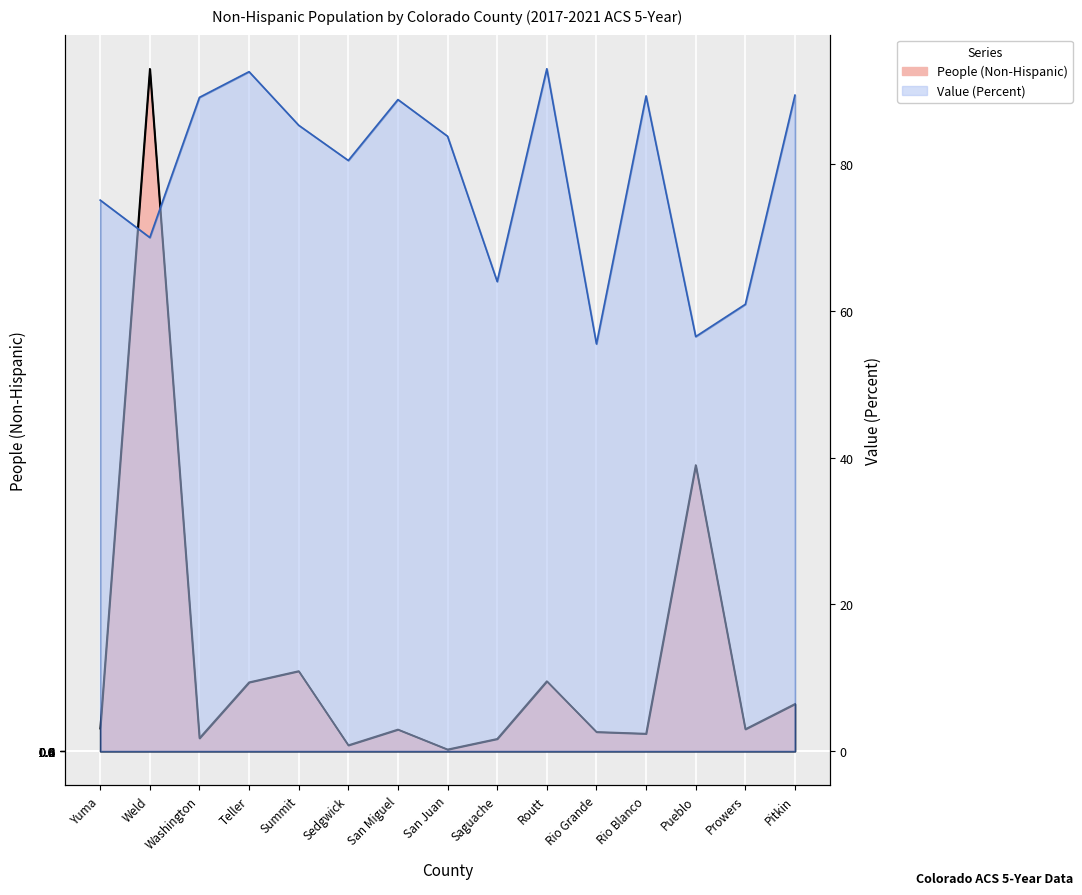

True or false: Value (Percent) and People (Non-Hispanic) intersect in this chart.

False